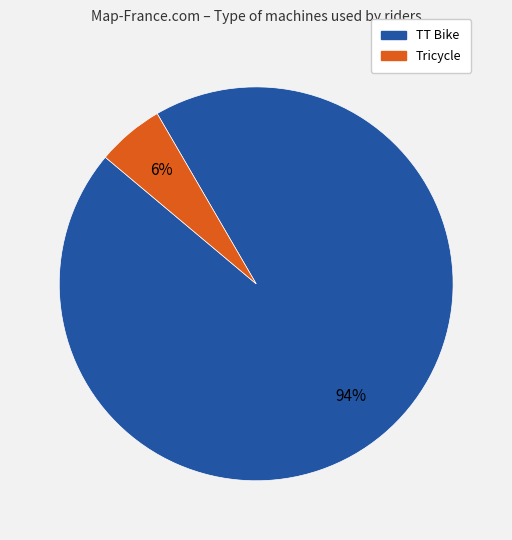

To the nearest percent, what is the combined percentage of TT Bike and Tricycle?

100%